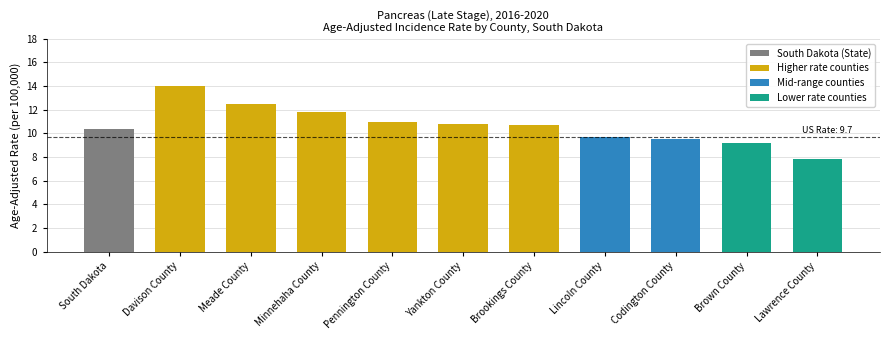

Does the chart contain stacked bars?

No